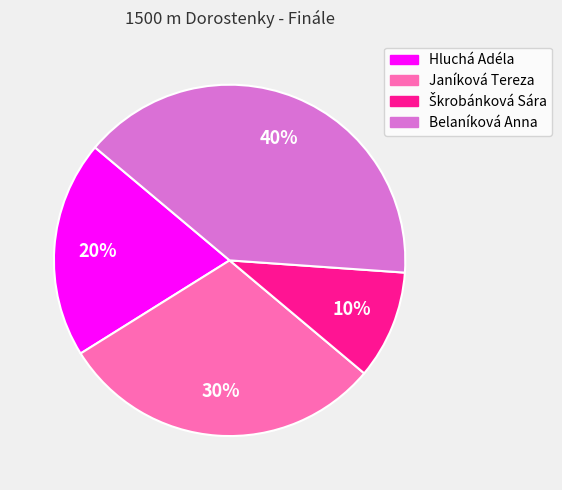

To the nearest percent, what percentage of the pie is Janíková Tereza?

30%